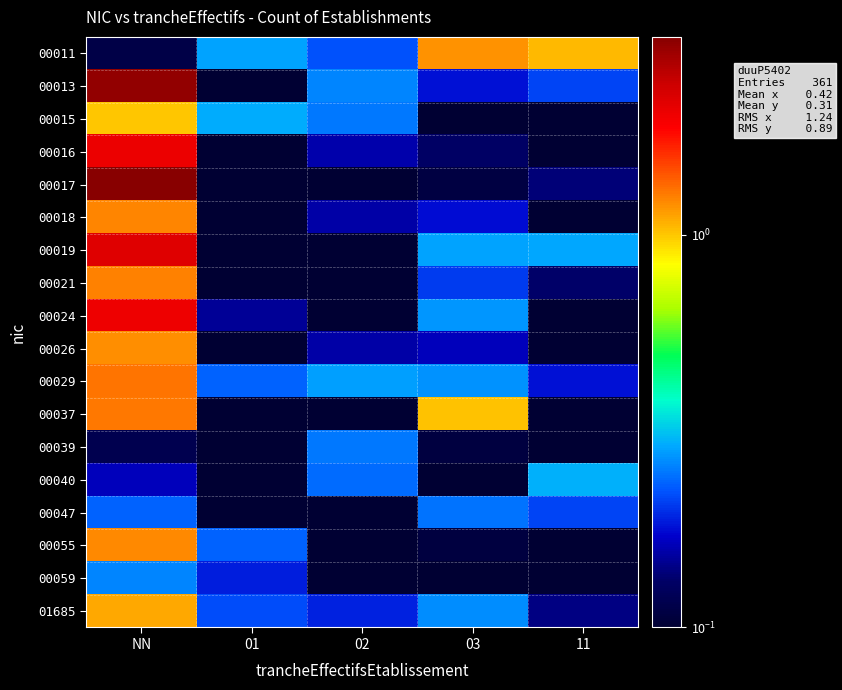

How many series are shown in this chart?

18